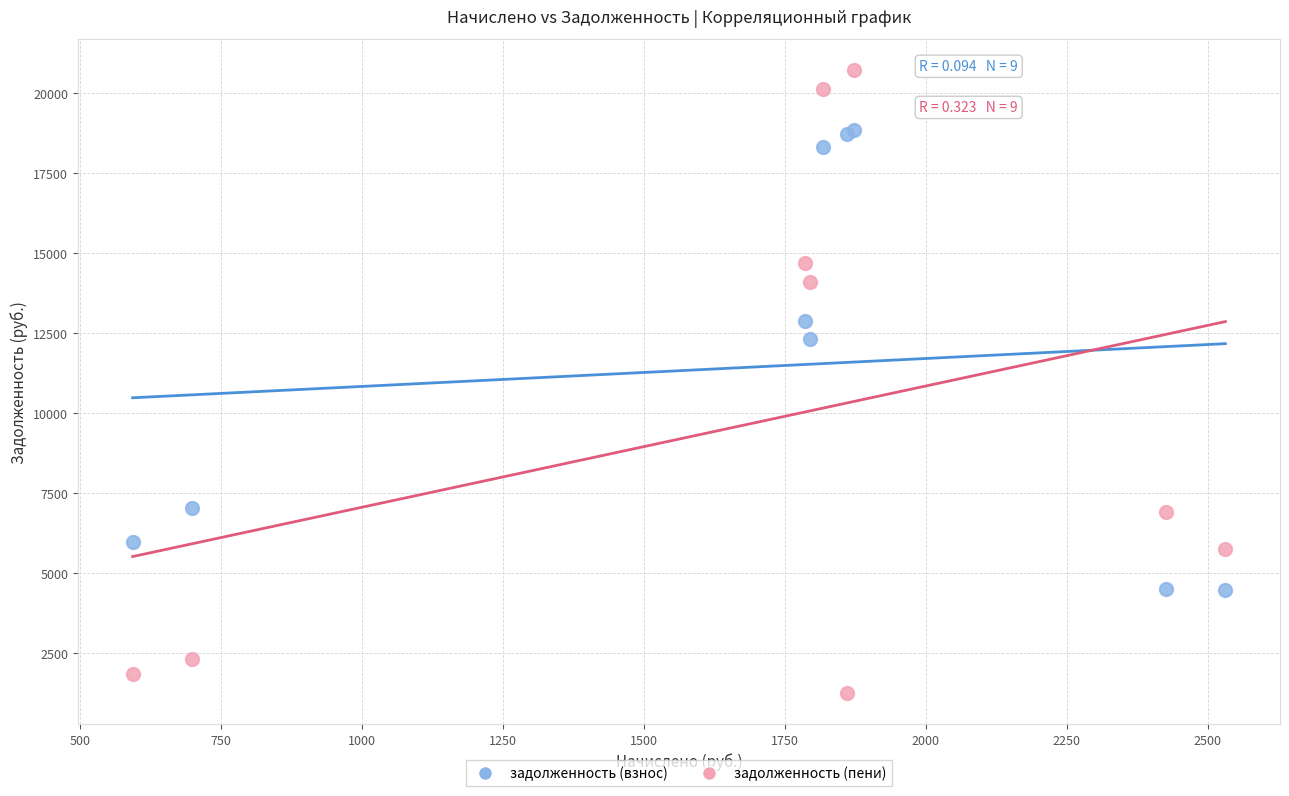

Which series reaches the maximum Y coordinate?

задолженность (пени)